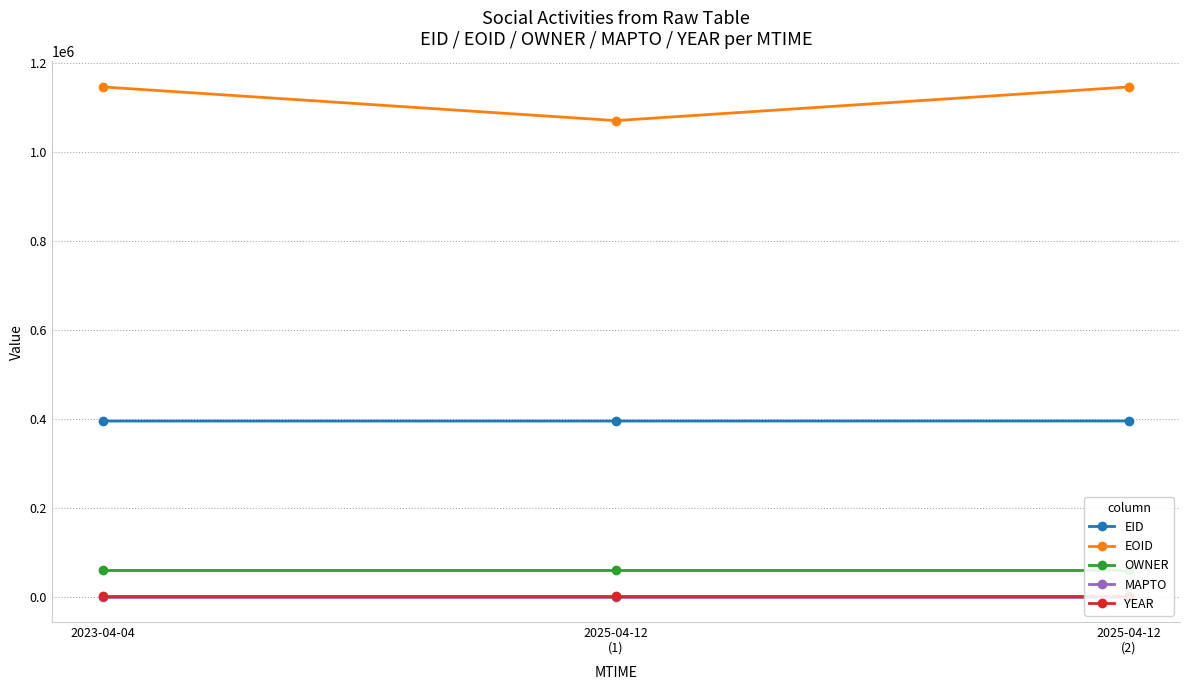

Rank the series by their maximum value, from lowest to highest.

MAPTO, YEAR, OWNER, EID, EOID